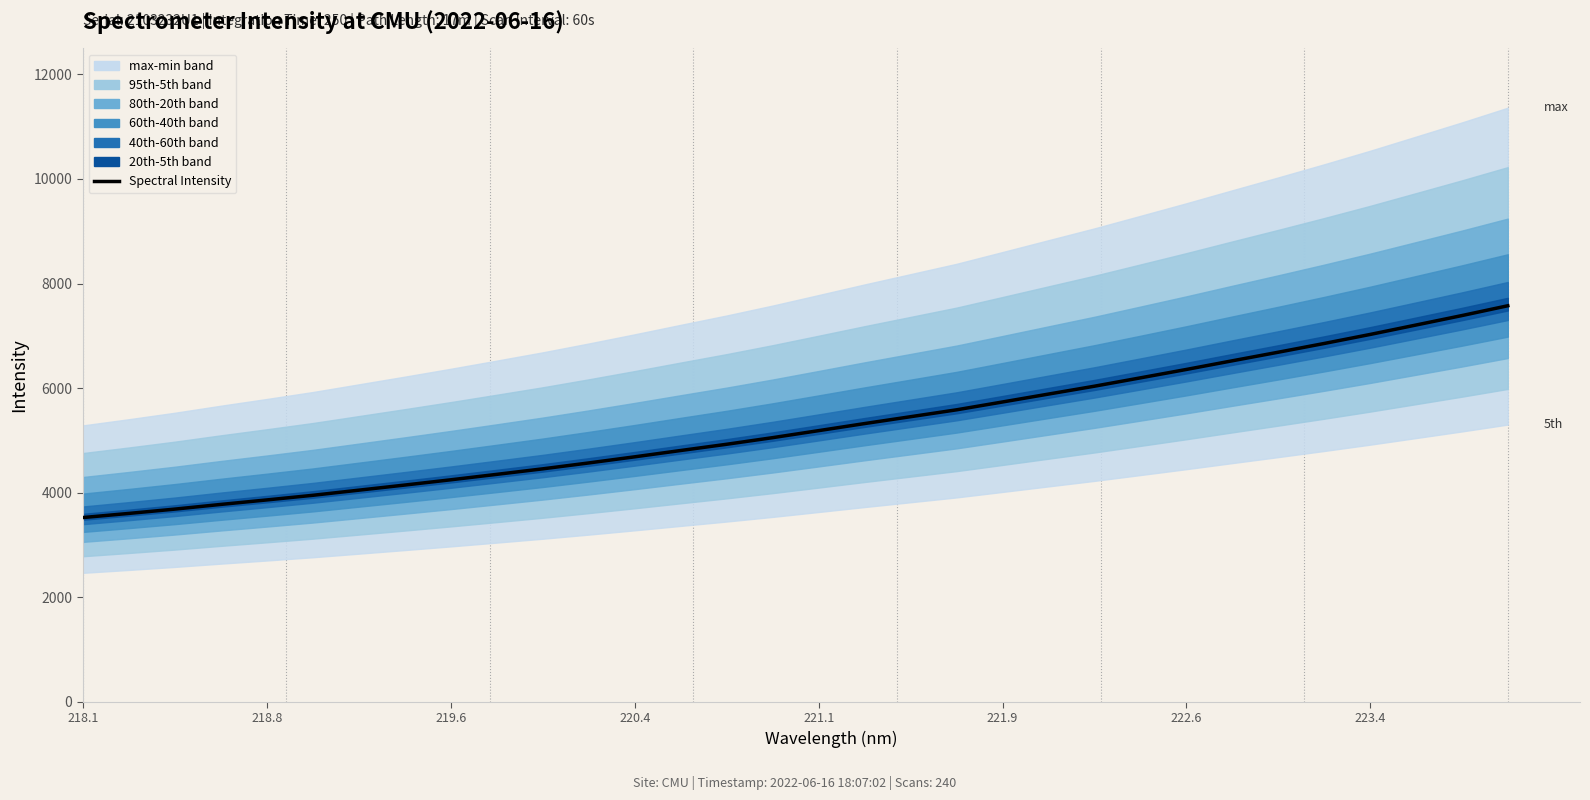

True or false: there are more than 2 points higher than both neighbors.

False